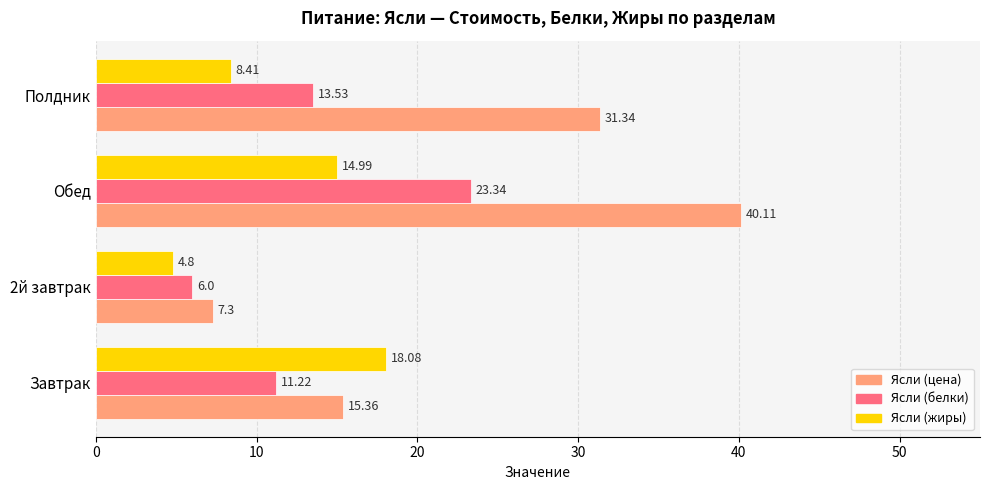

Rank the series by their maximum value, from highest to lowest.

Ясли (цена), Ясли (белки), Ясли (жиры)